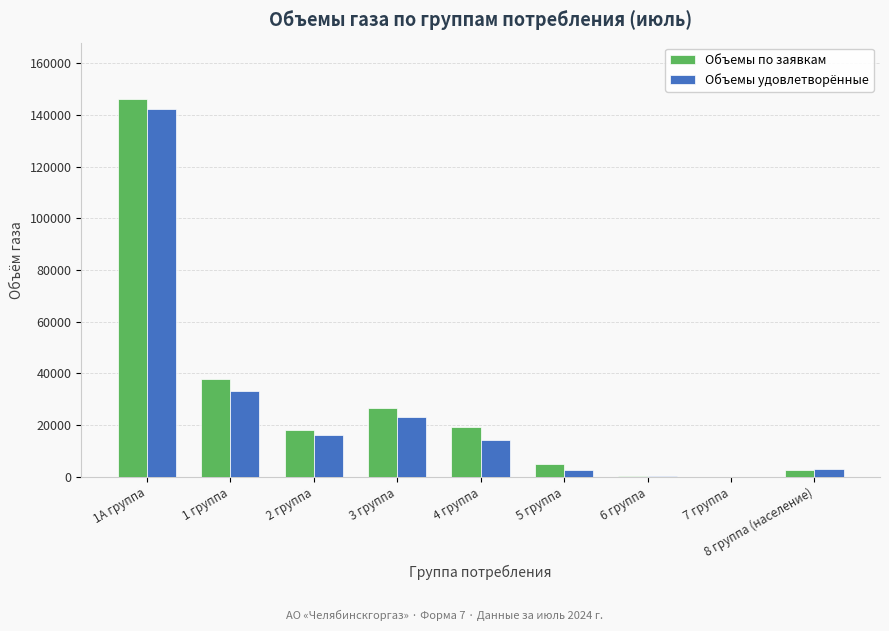

Are the bars horizontal?

No